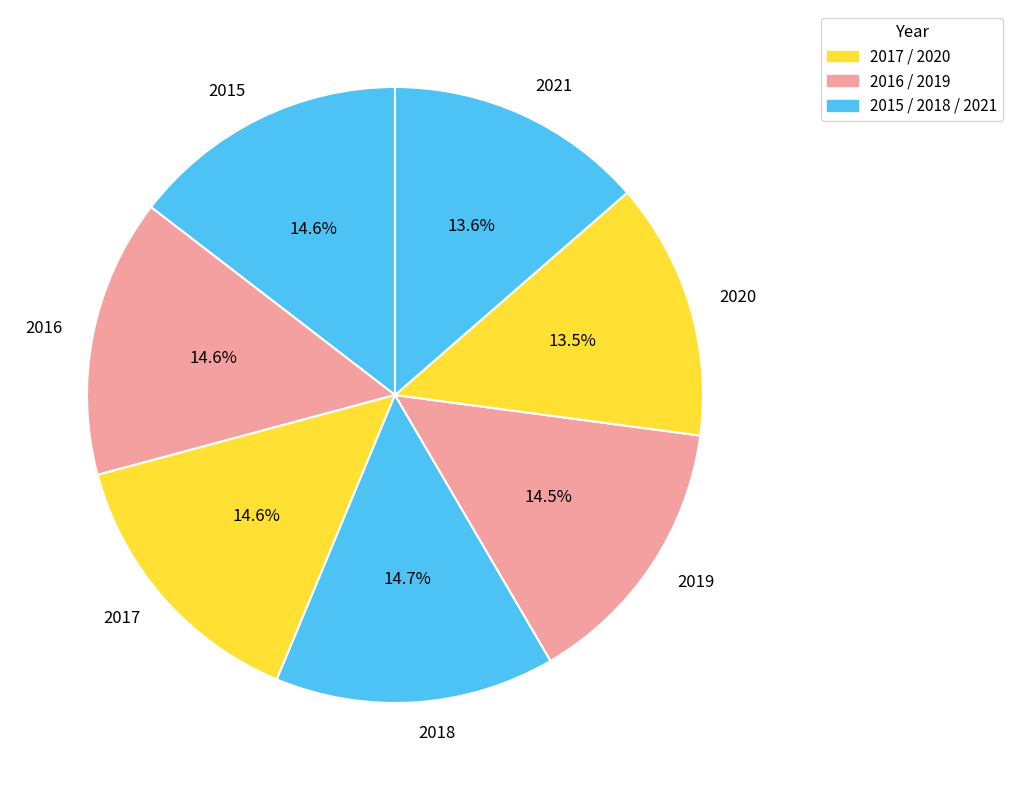

Does 2017 represent more than half of the total?

No